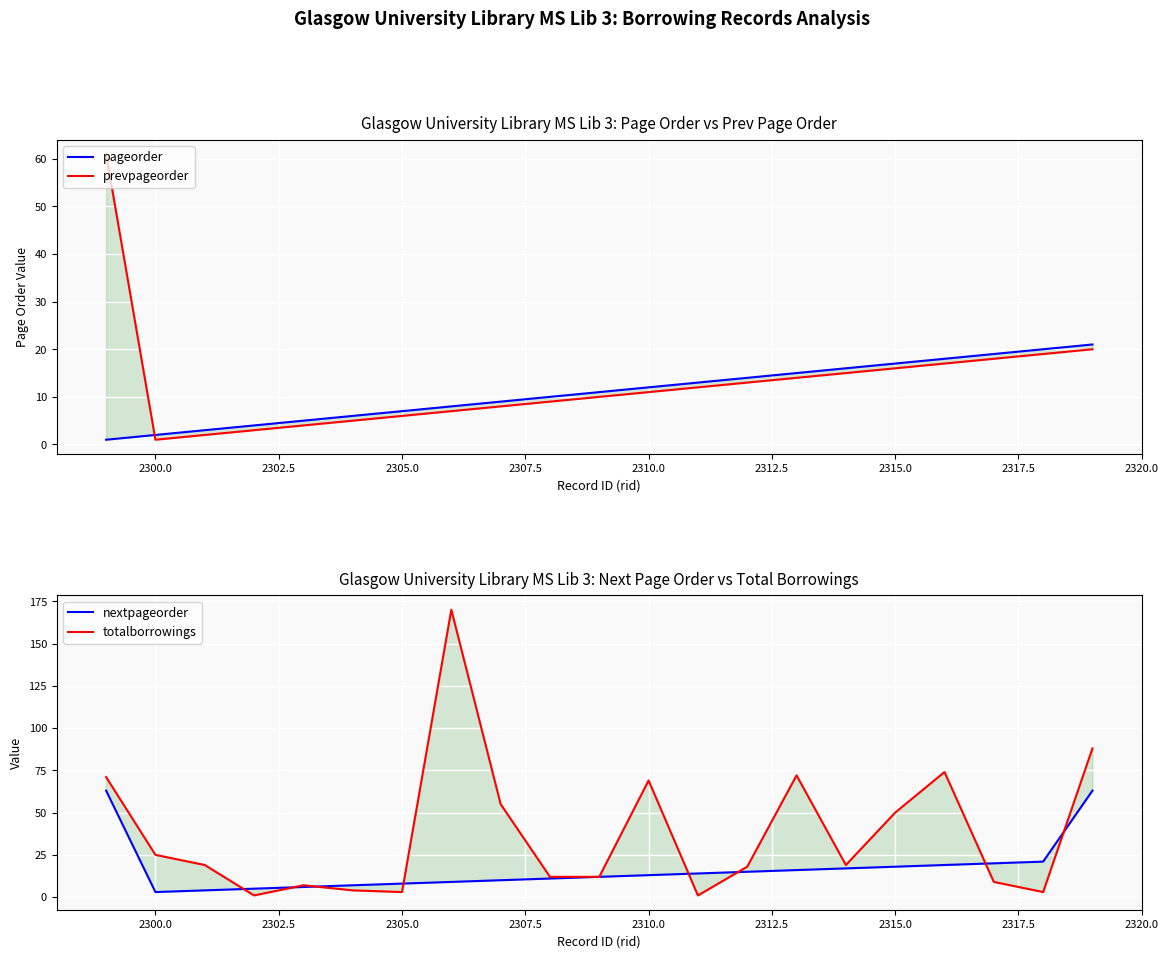

What position from the right is 2300.0?

20